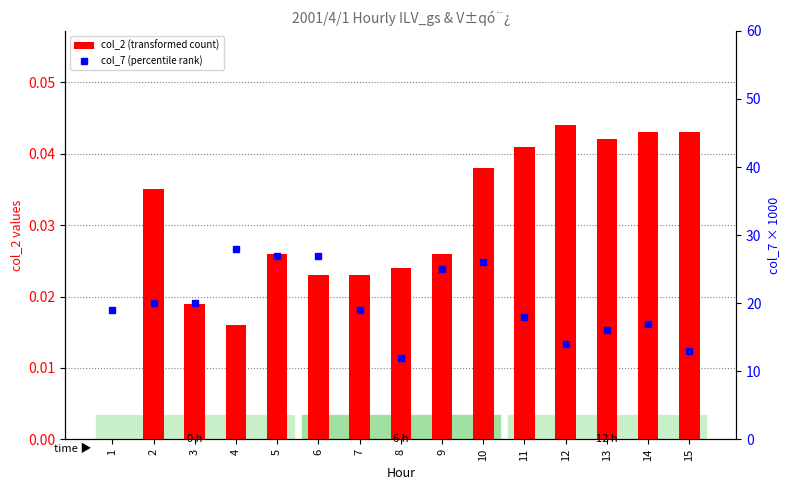

The col_2 (transformed count) series shows 0.0 at 5. True or false?

False